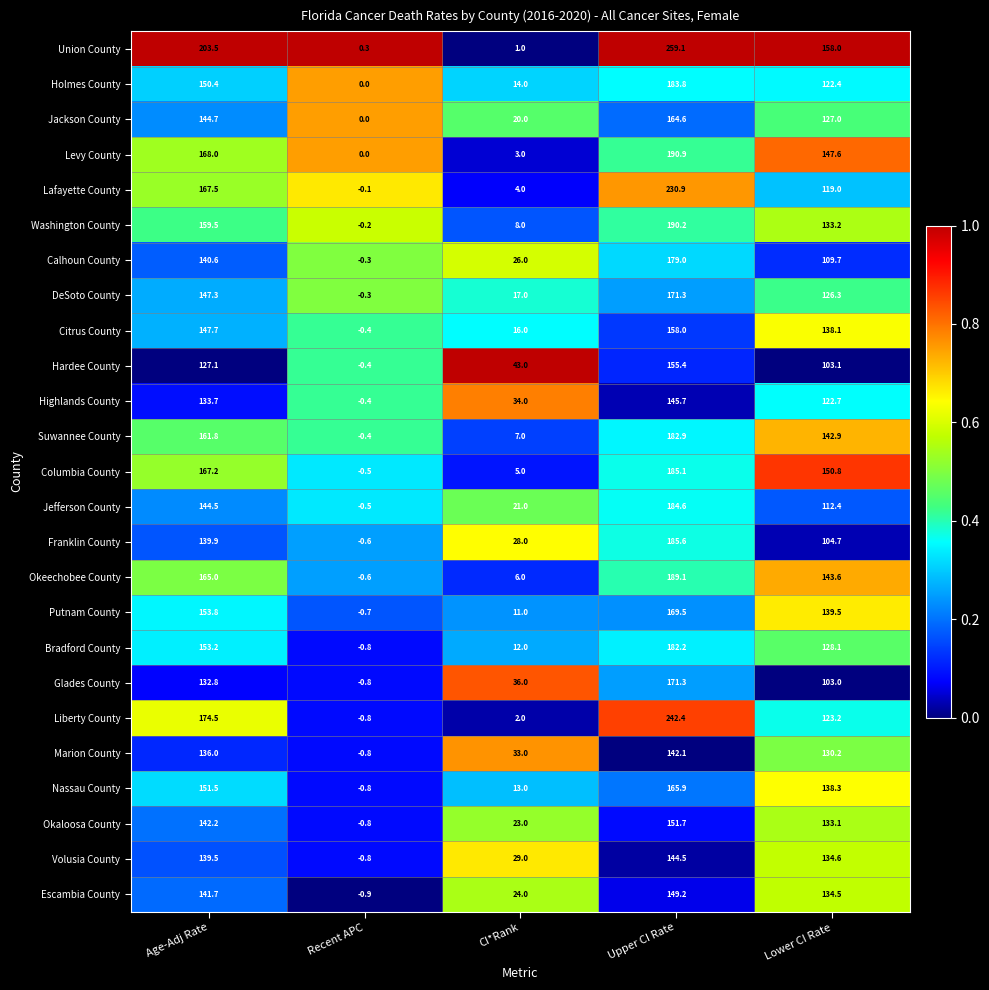

At how many categories does at least one series exceed 0?

5